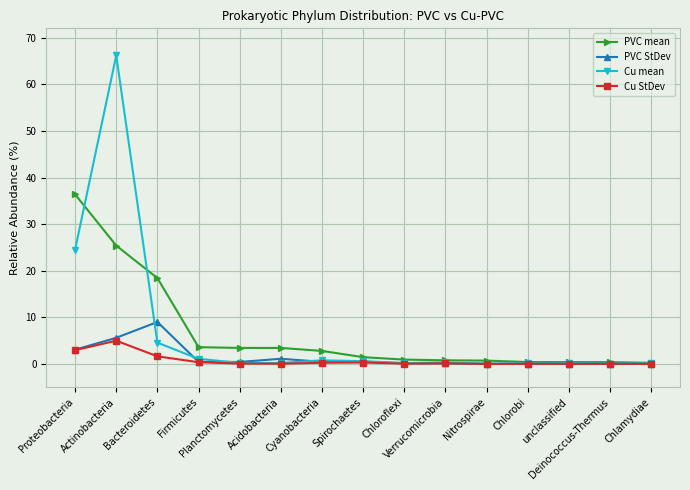

What is the label of the 9th point from the right?

Cyanobacteria